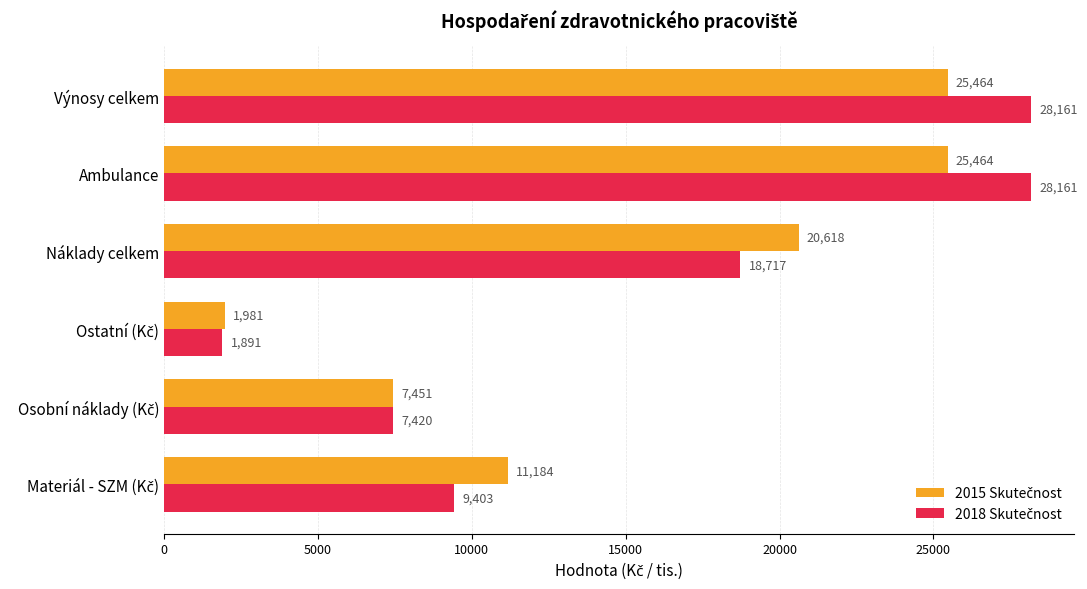

What is the maximum value shown in the chart?

28160.8